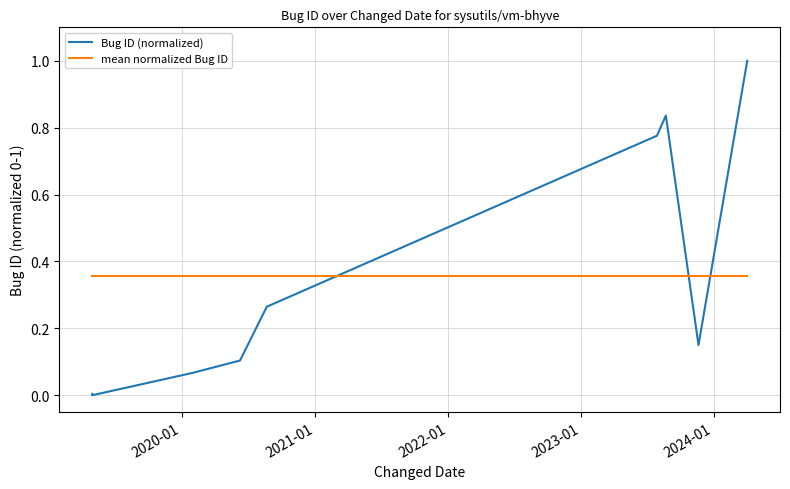

True or false: mean normalized Bug ID and Bug ID (normalized) intersect in this chart.

True